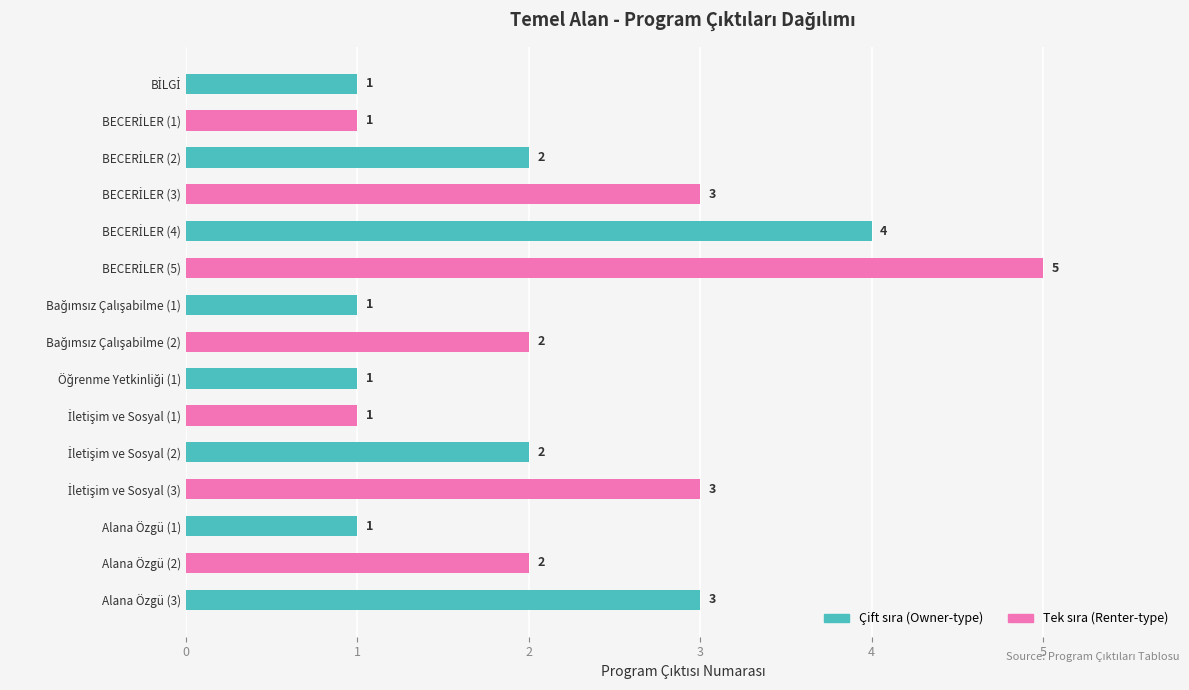

How many categories are shown in the chart?

15